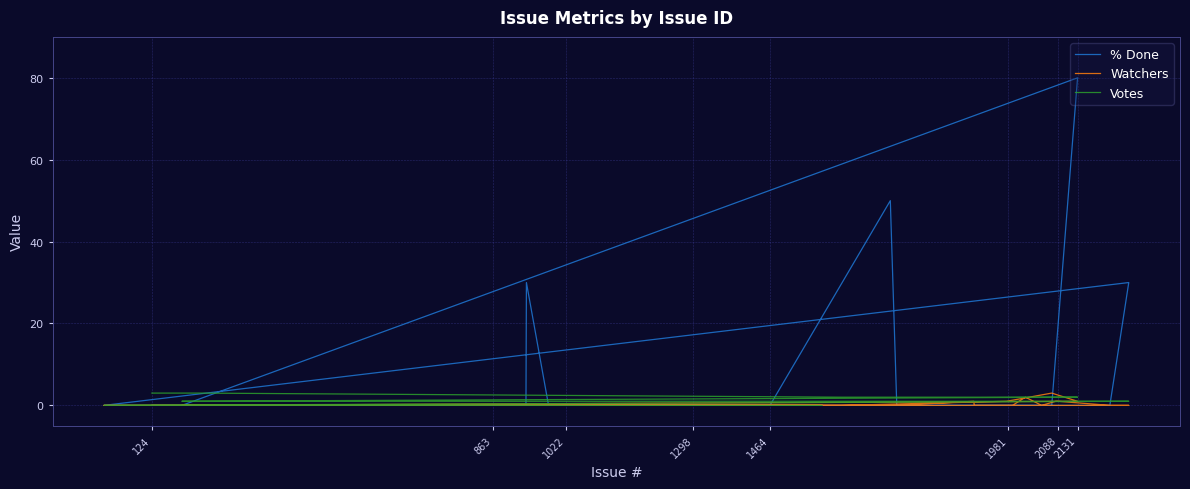

Does the chart display data point markers on the line(s)?

No